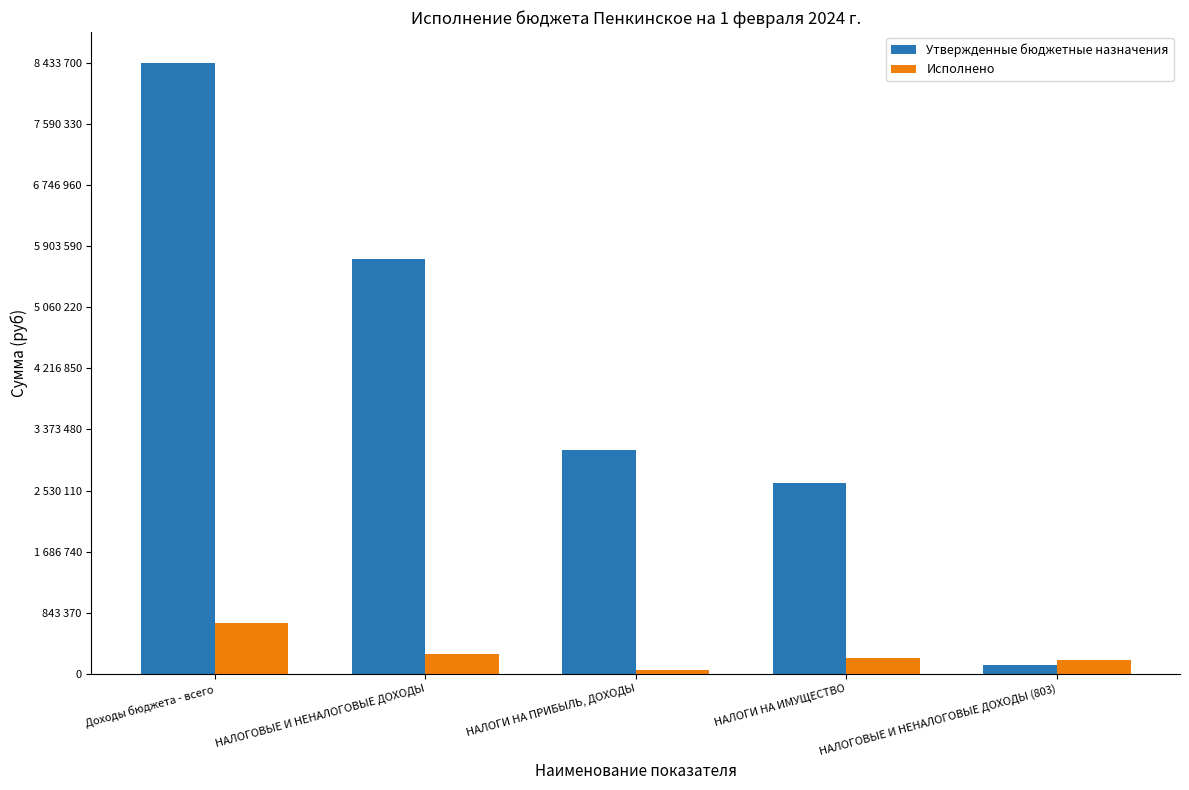

What is the maximum value shown in the chart?

8433700.0